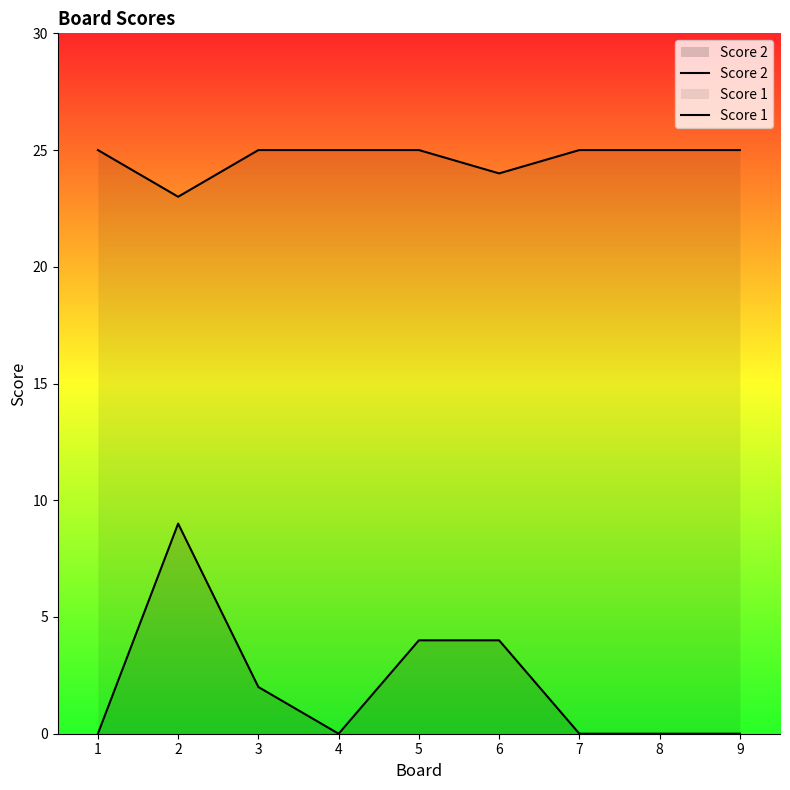

Reading left to right, list all the values displayed in this chart.

Score 2: 0	9	2	0	4	4	0	0	0
Score 1: 25	23	25	25	25	24	25	25	25